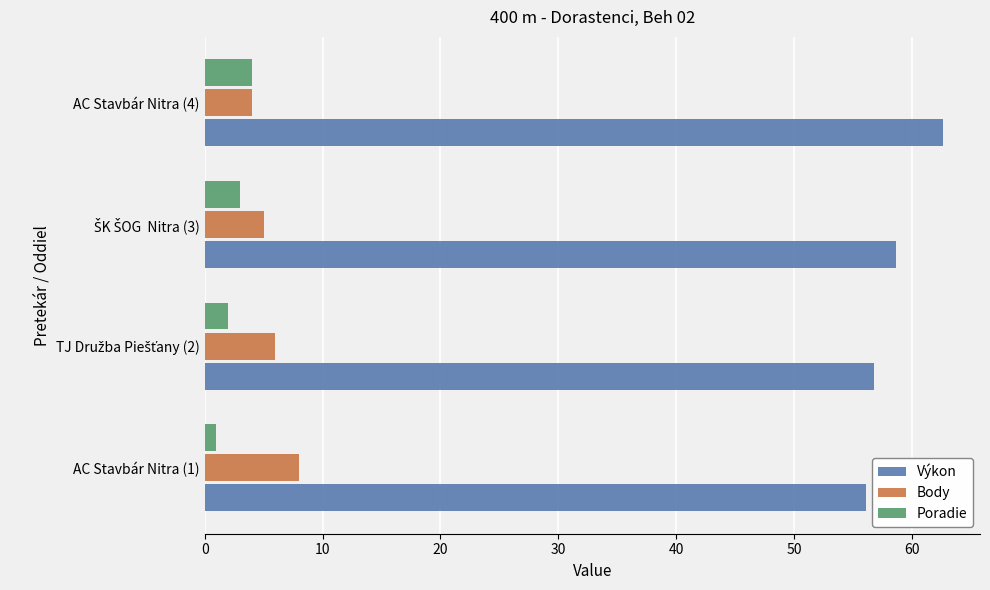

At which category is the sum across all series the highest?

AC Stavbár Nitra (4)